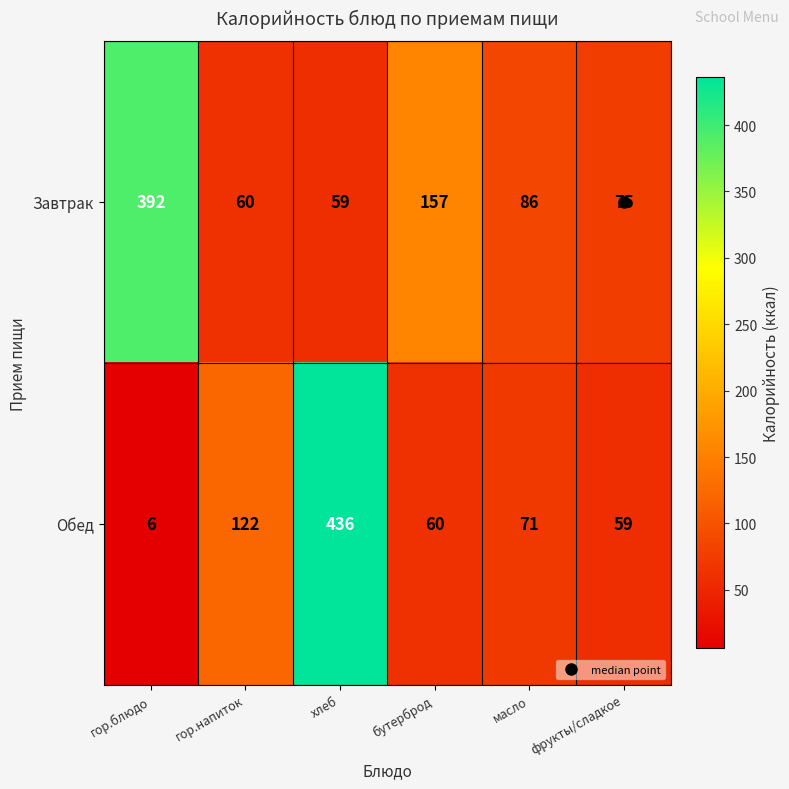

What is the smallest value displayed?

6